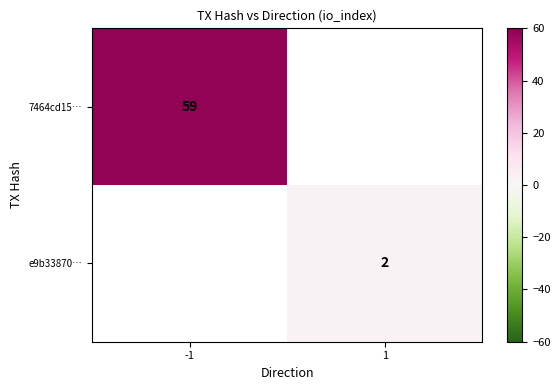

The value of 7464cd15… at -1 is 35. True or false?

False